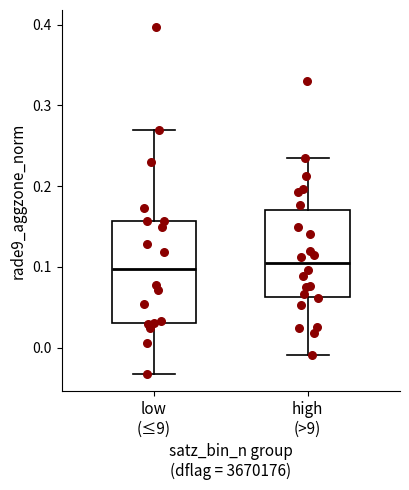

Where does the median line of the box for low (≤9) sit on the y-axis? The values are not printed on the chart, so give them approximately, as read against the axis.

0.10